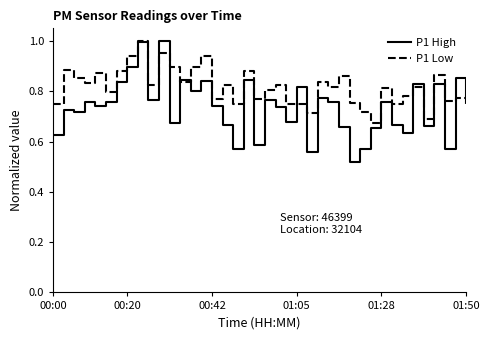

Which series has the largest total across all categories?

P1 Low